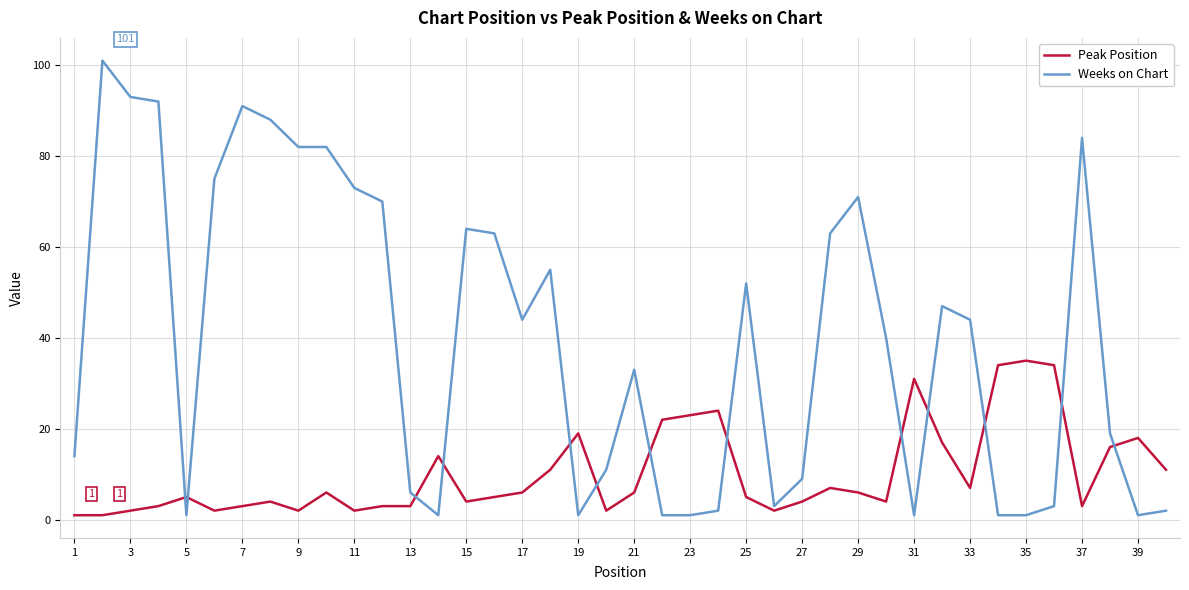

Which series has the largest total across all categories?

Weeks on Chart